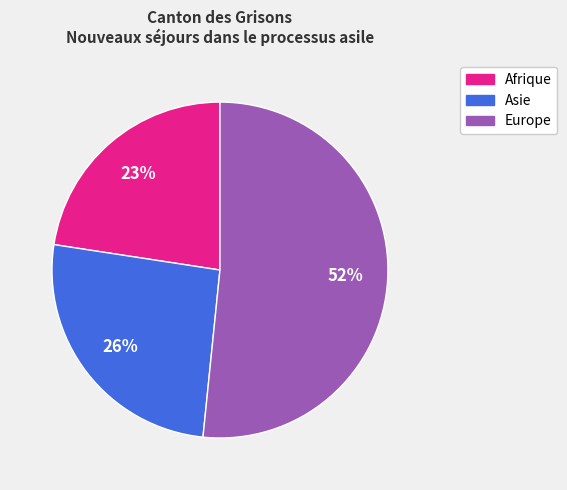

How many slices are in this pie chart?

3